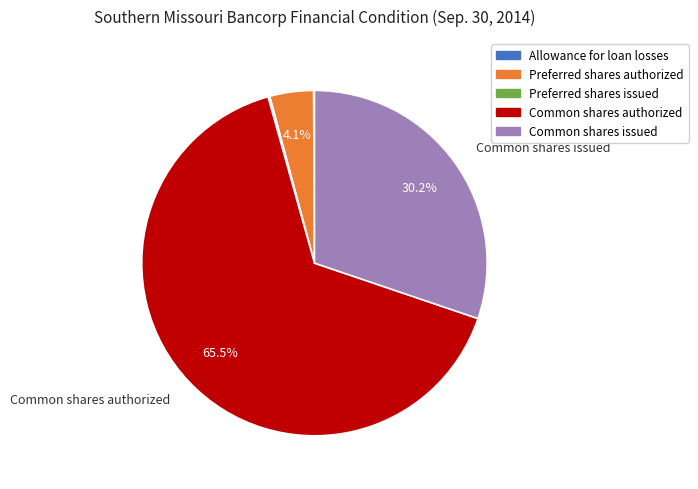

Do Common shares authorized and Preferred shares authorized together represent more than half of the pie?

Yes